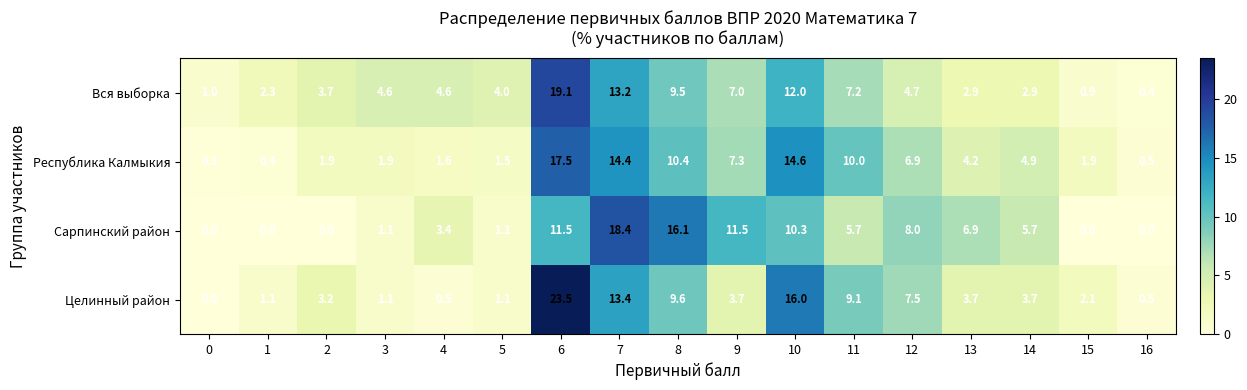

How many data points in Республика Калмыкия are less than 4?

8